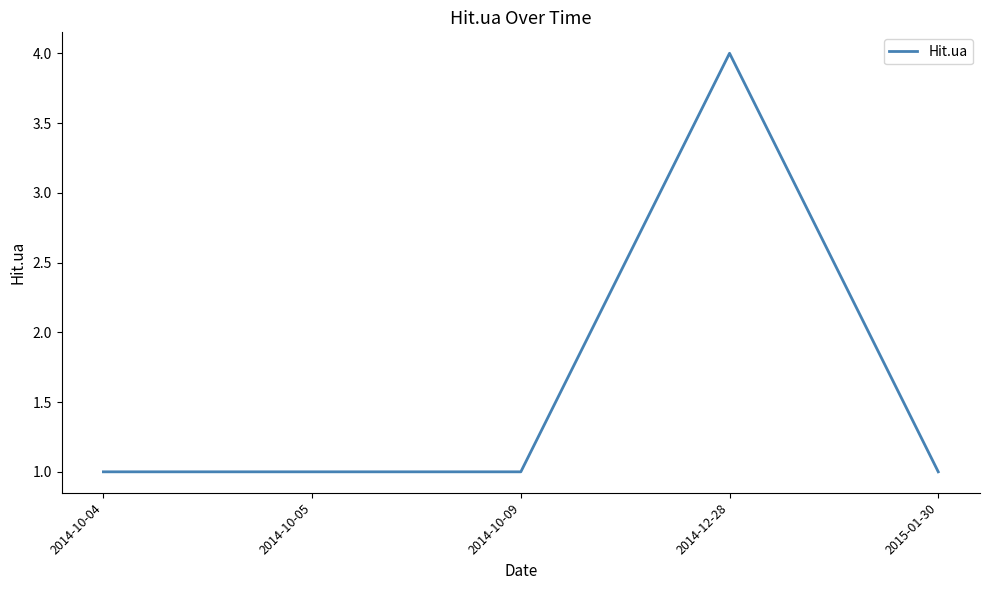

True or false: the data shows 4 at 2014-12-28.

True